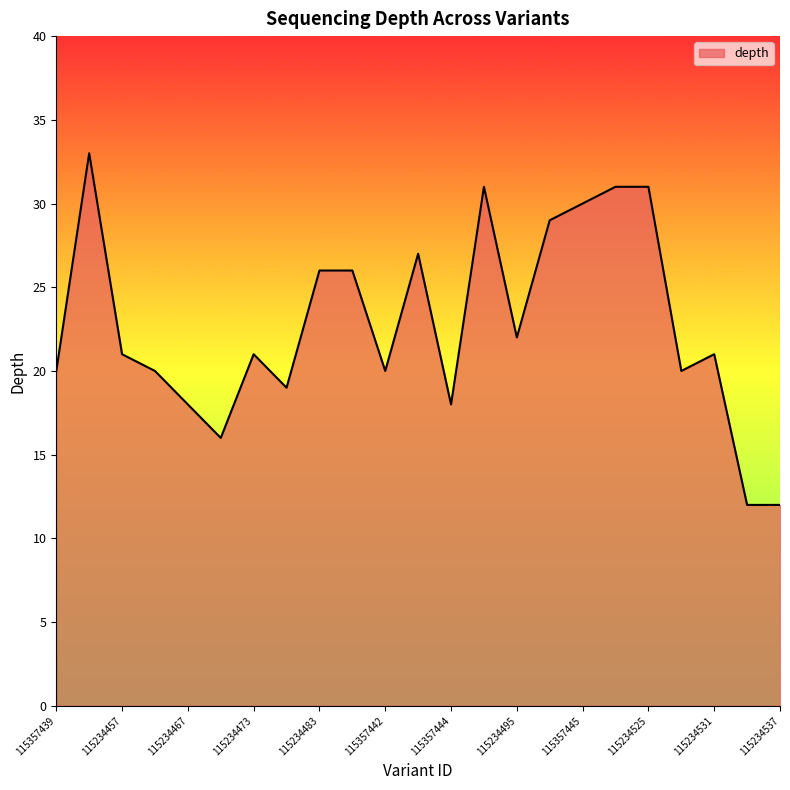

Does the chart have visible grid lines?

No